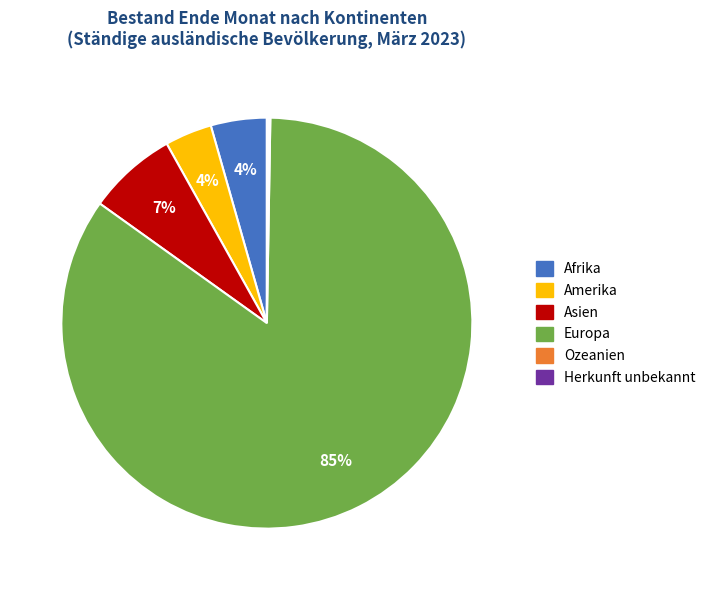

The Asien slice represents 7% of the pie. True or false?

True